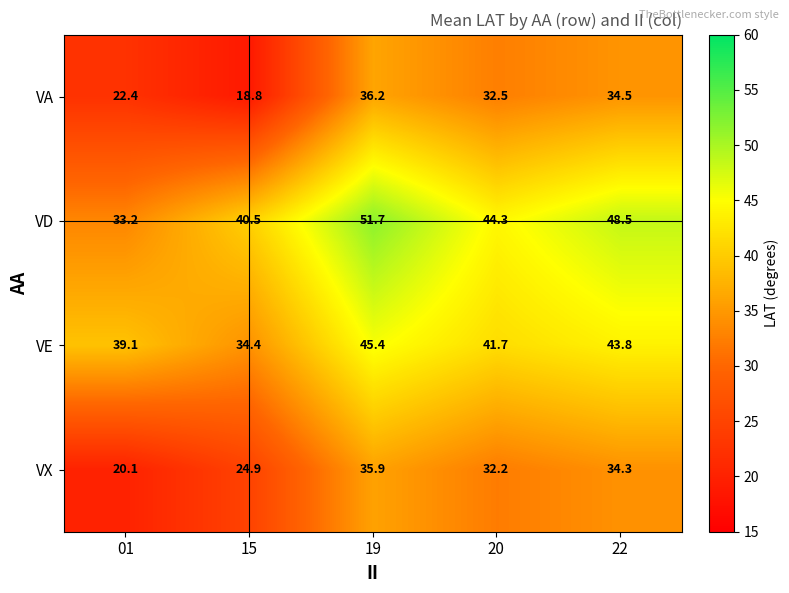

What is the greatest value displayed?

51.7